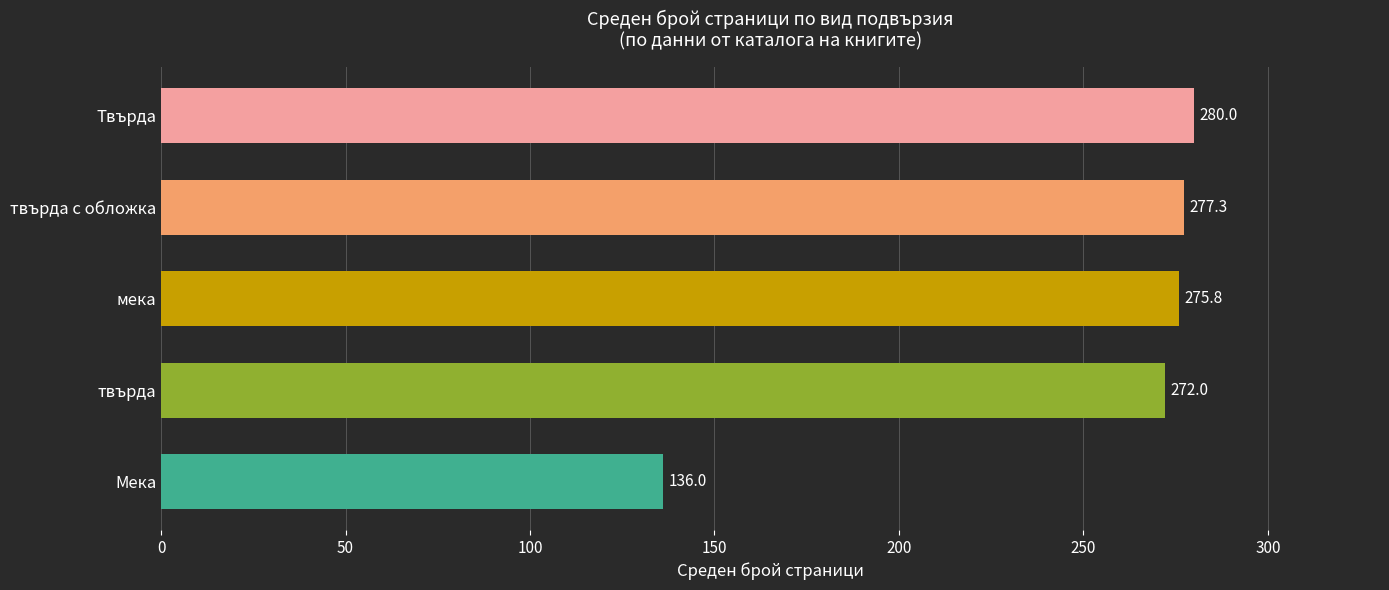

Reading top to bottom, extract all data points from this chart.

Твърда=280.0	твърда с обложка=277.3	мека=275.8	твърда=272.0	Мека=136.0